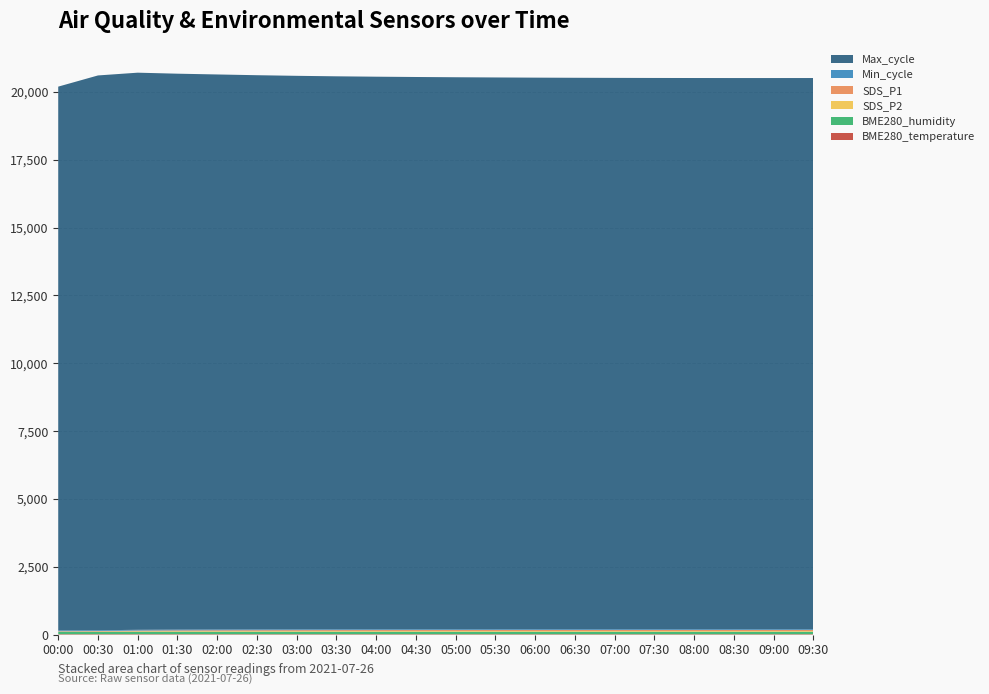

Reading left to right, transcribe all the data shown in this chart.

BME280_temperature: 17.1	17.0	16.8	16.7	16.6	16.5	16.5	16.4	16.4	16.4	16.4	16.4	16.4	16.4	16.4	16.4	16.4	16.4	16.4	16.4
BME280_humidity: 88.9	90.0	90.8	91.3	91.5	91.5	91.6	91.6	91.7	91.7	91.7	91.7	91.7	91.7	91.7	91.7	91.7	91.7	91.7	91.7
SDS_P2: 9.1	11.4	17.9	20.2	21.5	22.3	23.1	23.8	24.2	24.5	24.7	24.9	24.9	24.9	24.9	24.9	24.9	24.9	24.9	24.8
SDS_P1: 12.3	16.3	26.1	30.2	32.5	34.1	35.6	36.8	37.6	38.1	38.5	38.8	38.9	39.0	39.0	39.0	39.0	38.9	38.8	38.7
Min_cycle: 28.0	28.0	28.0	28.0	28.0	28.0	28.0	28.0	28.0	28.0	28.0	28.0	28.0	28.0	28.0	28.0	28.0	28.0	28.0	28.0
Max_cycle: 20036.0	20441.0	20526.0	20482.0	20450.0	20420.0	20395.0	20375.0	20360.0	20348.0	20338.0	20330.0	20323.0	20318.0	20314.0	20311.0	20309.0	20308.0	20308.0	20309.0